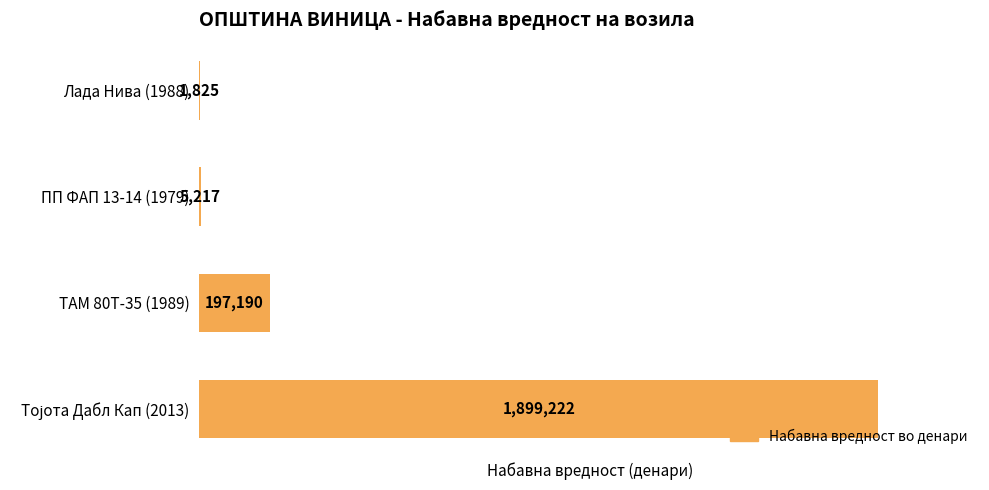

Which has a higher value, ПП ФАП 13-14 (1979) or Лада Нива (1988)?

ПП ФАП 13-14 (1979)